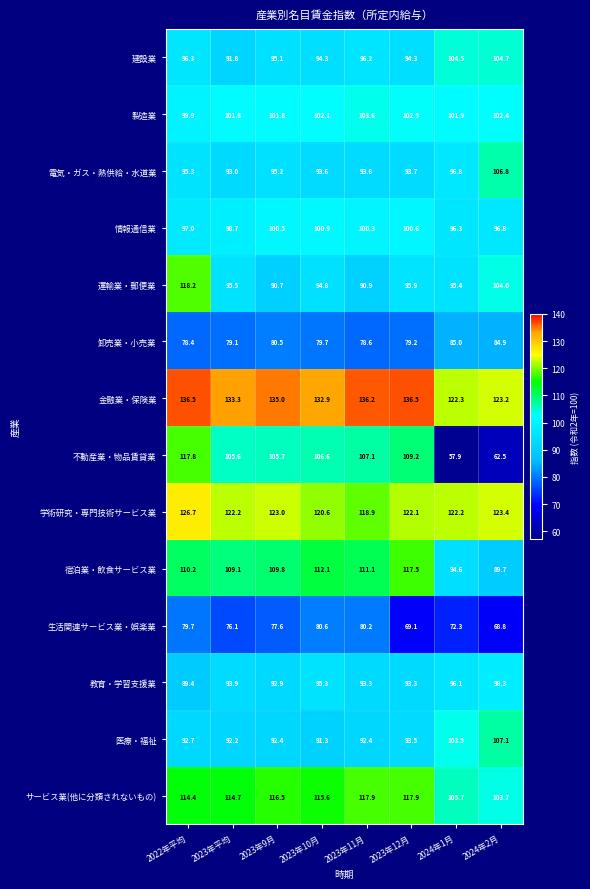

What is the sum of all 不動産業・物品賃貸業 values?

772.4